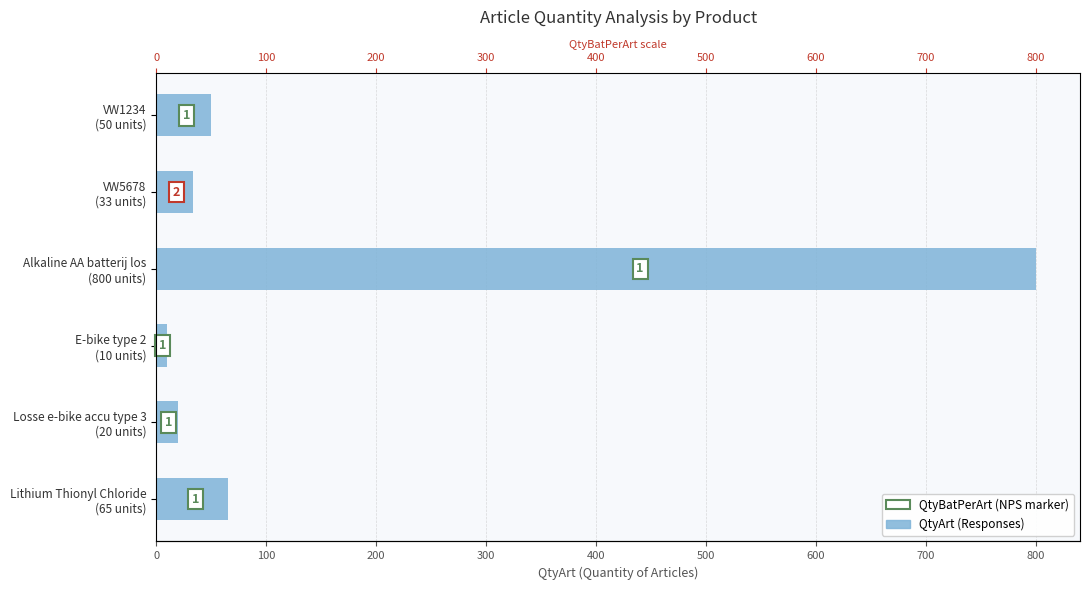

Does the chart contain stacked bars?

No